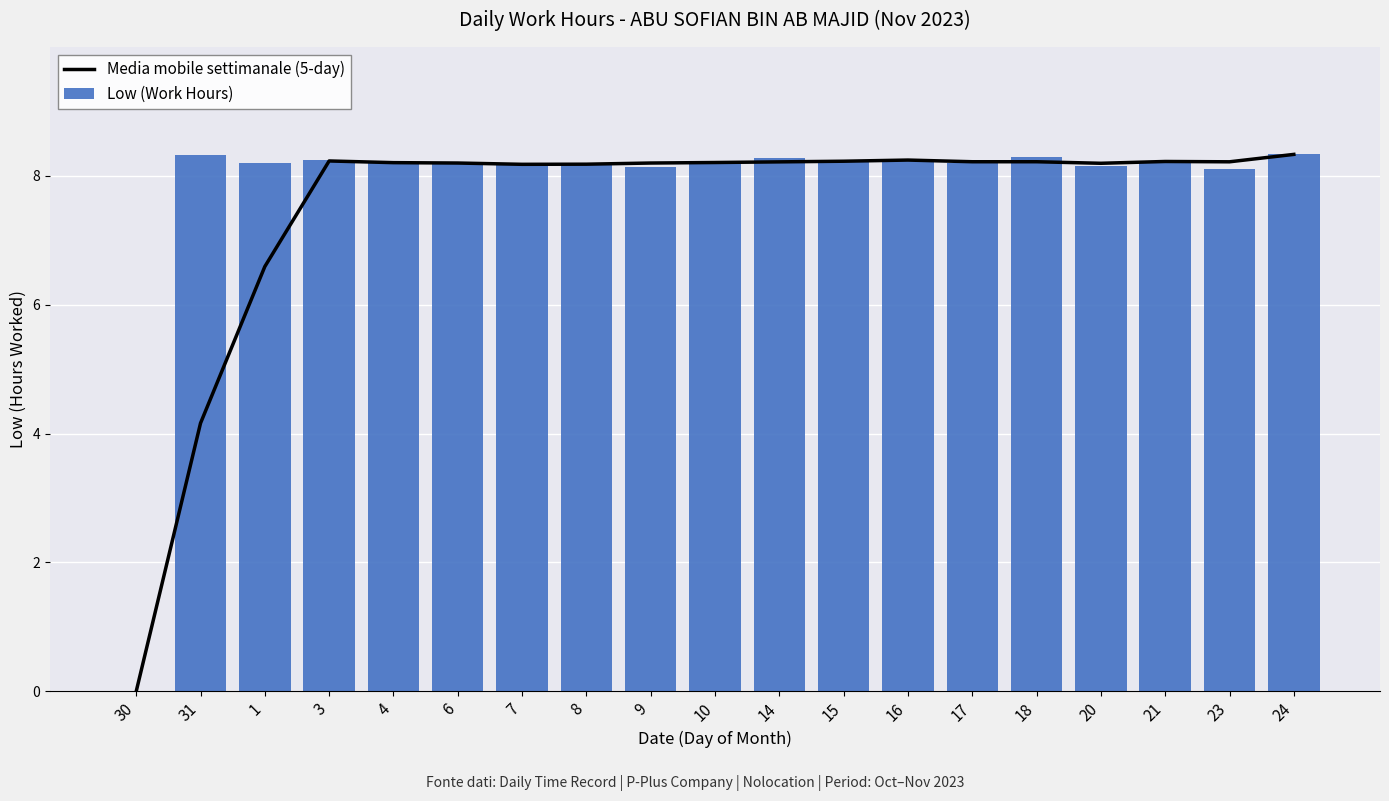

What is the sum of all Low (Work Hours) values?

147.9